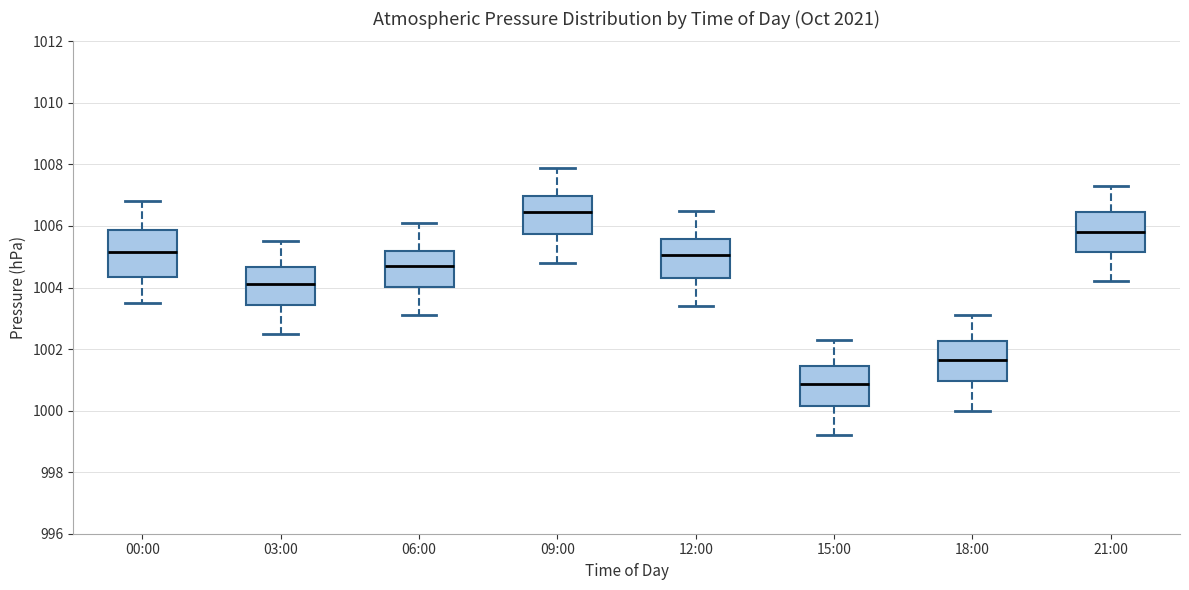

Reading left to right, read every box against the y-axis: the position of its median line, the range the box covers, and the ends of its whiskers. The values are not printed on the chart, so give them approximately, as read against the axis.

00:00: median 1005.2, box 1004.4 to 1005.8, whiskers 1003.6 to 1006.8
03:00: median 1004.2, box 1003.4 to 1004.6, whiskers 1002.6 to 1005.6
06:00: median 1004.8, box 1004.0 to 1005.2, whiskers 1003.2 to 1006.2
09:00: median 1006.4, box 1005.8 to 1007.0, whiskers 1004.8 to 1008.0
12:00: median 1005.0, box 1004.4 to 1005.6, whiskers 1003.4 to 1006.6
15:00: median 1000.8, box 1000.2 to 1001.4, whiskers 999.2 to 1002.4
18:00: median 1001.6, box 1001.0 to 1002.2, whiskers 1000.0 to 1003.2
21:00: median 1005.8, box 1005.2 to 1006.4, whiskers 1004.2 to 1007.4